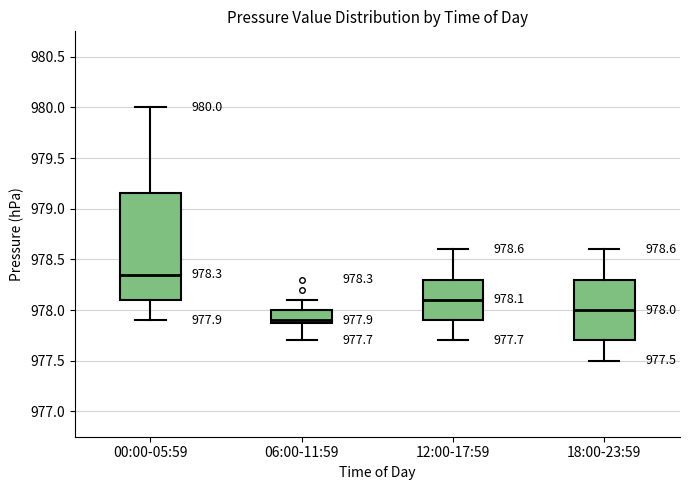

Which box's median line is the lowest?

06:00-11:59